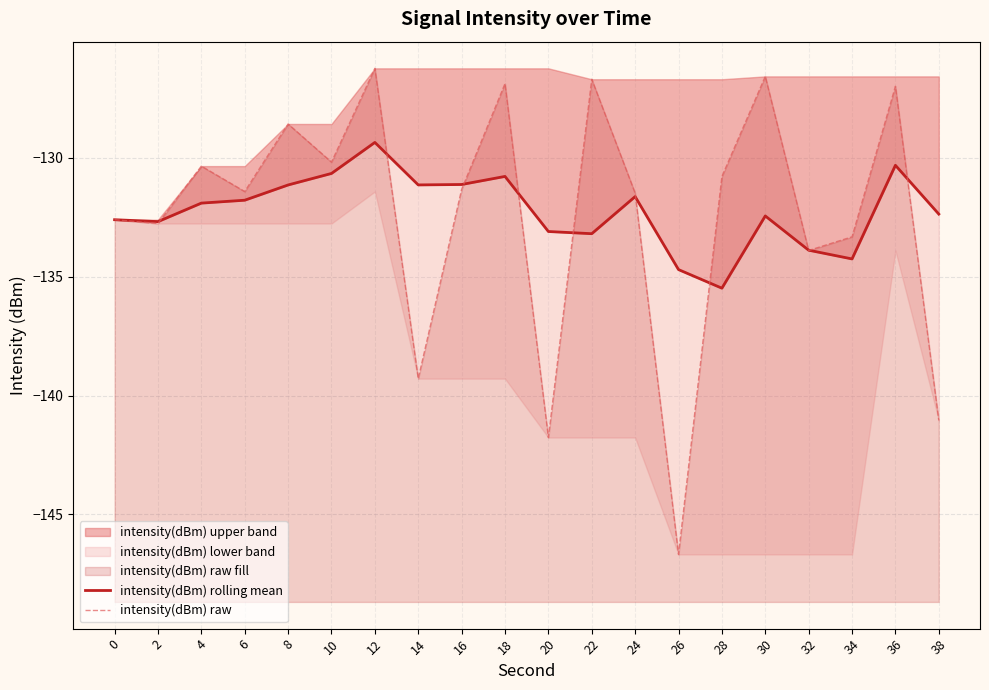

Which series has the widest spread of values?

intensity(dBm) raw